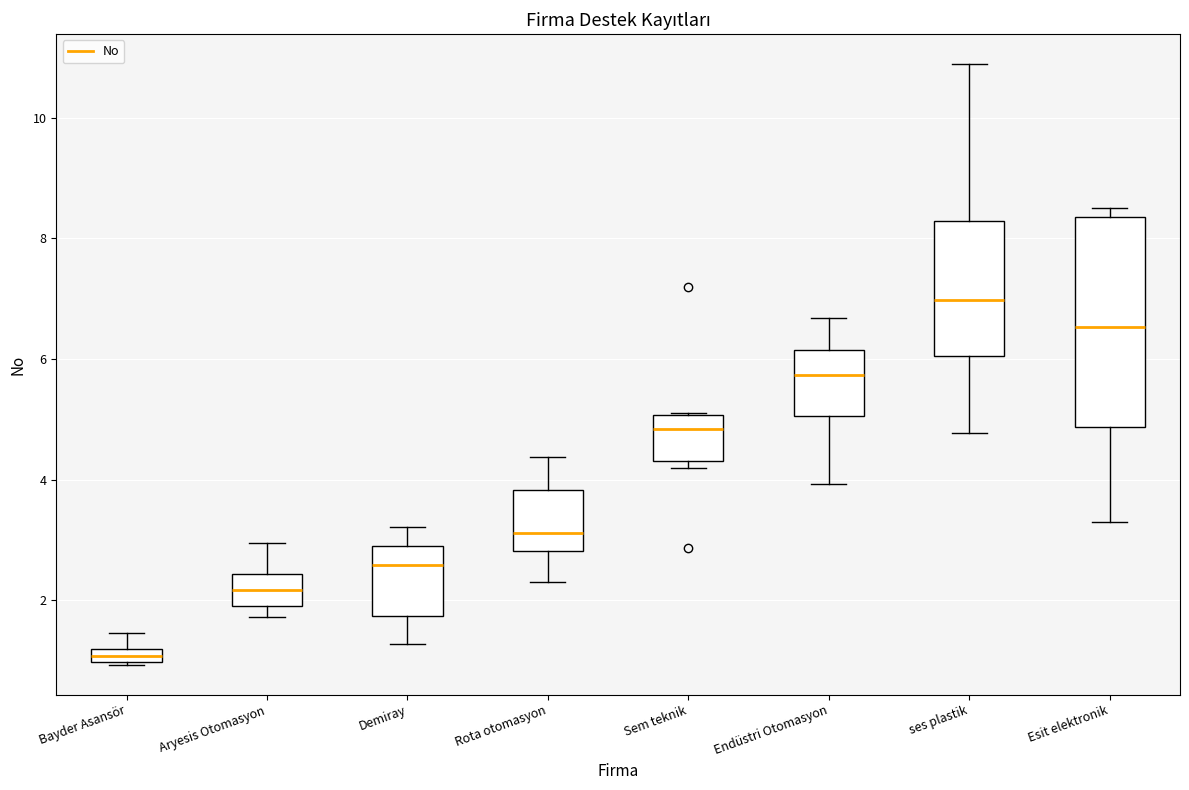

Comparing the boxes themselves (not the whiskers), which one is the tallest?

Esit elektronik